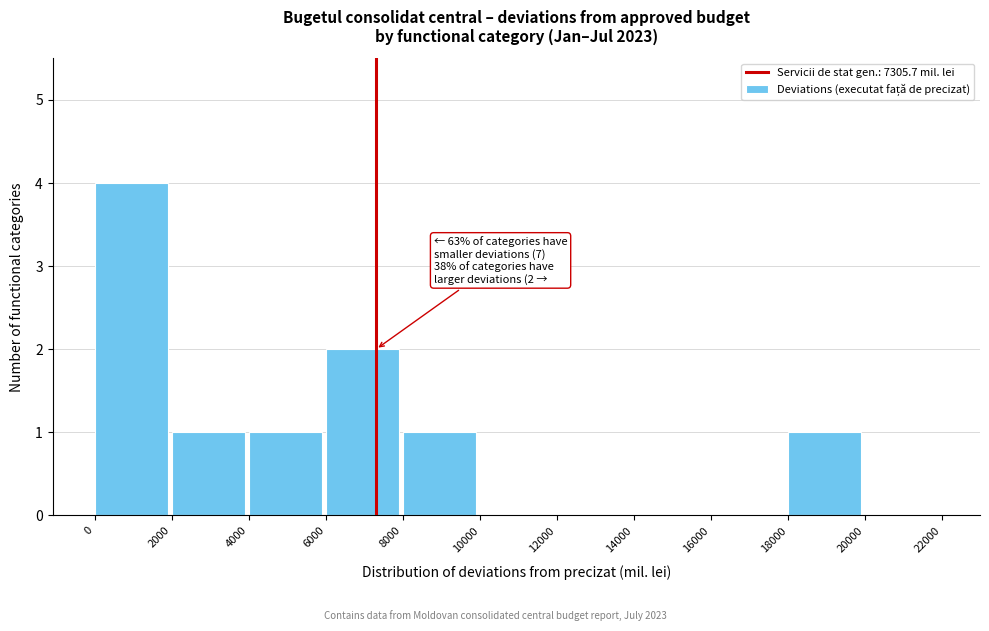

Which range on the x-axis has the tallest bar?

0 to 2000